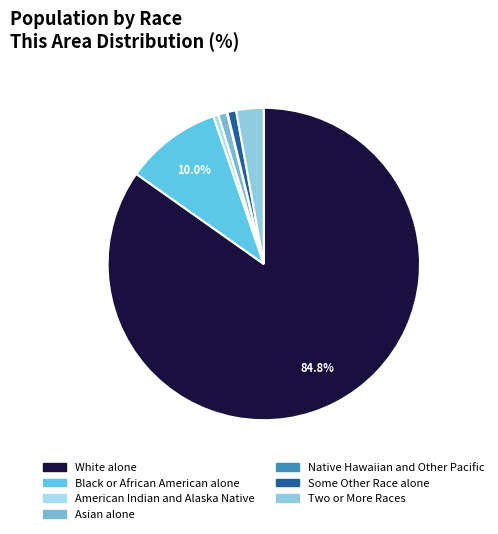

Does any single category account for the majority?

Yes